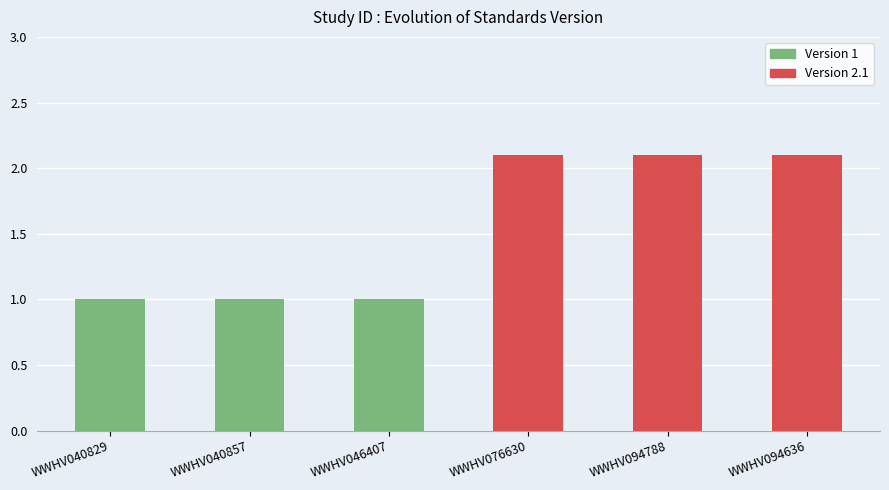

What value does the data have at WWHV076630?

2.1